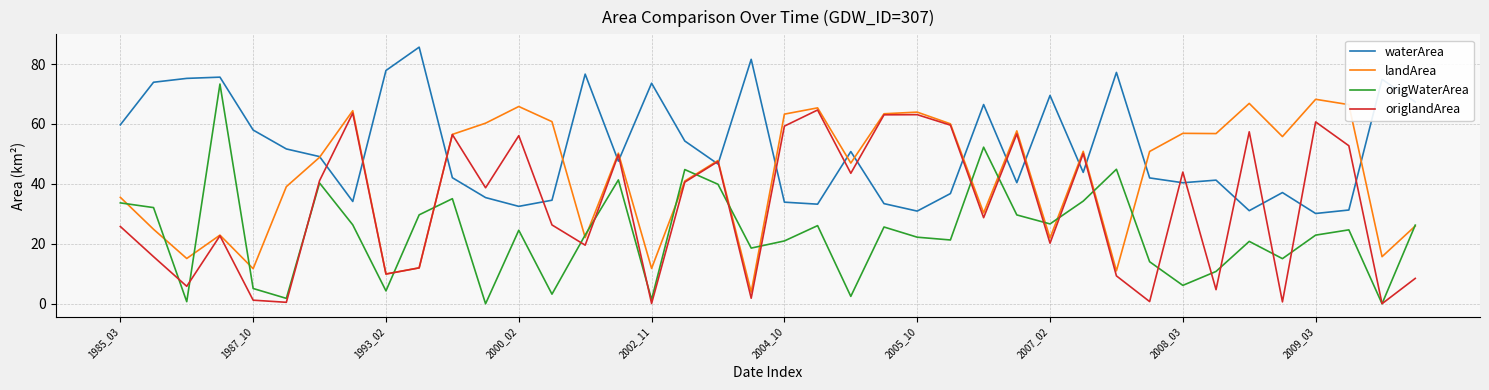

Which series has the largest total across all categories?

waterArea